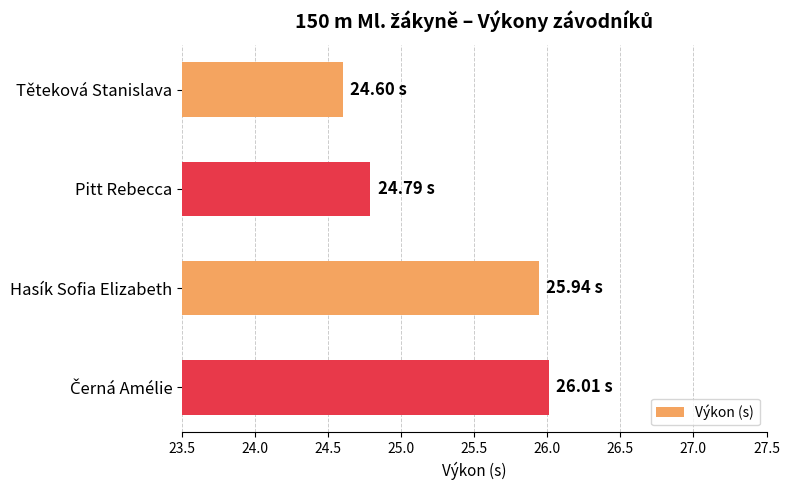

What is the sum of the values at Těteková Stanislava and Pitt Rebecca?

49.4